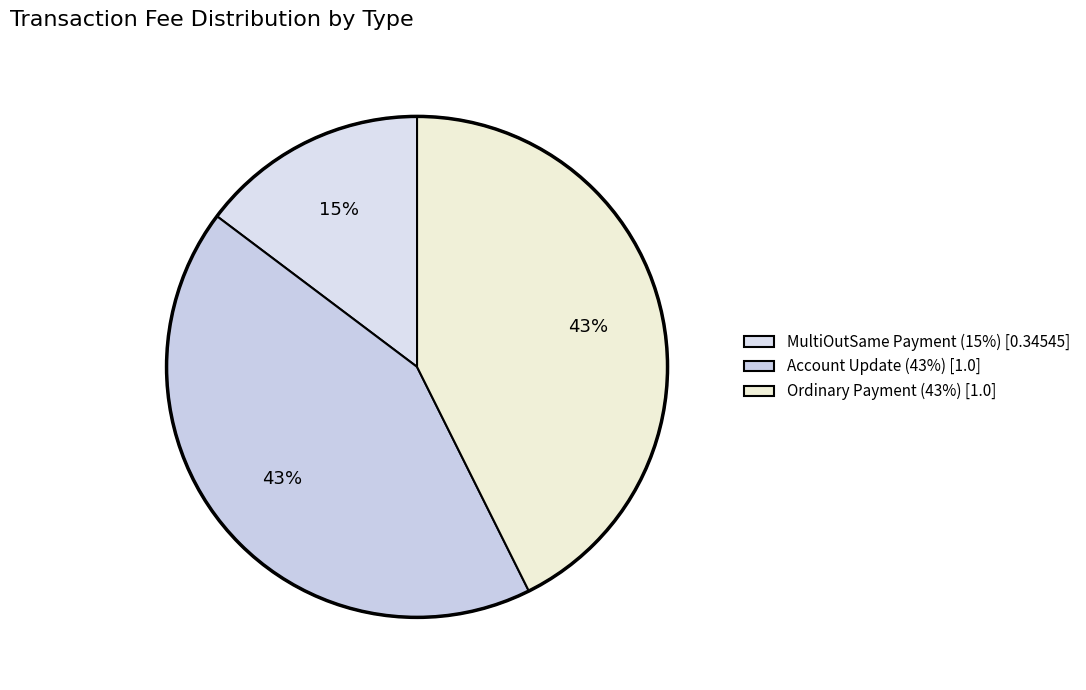

Does Account Update account for over 50% of the chart?

No